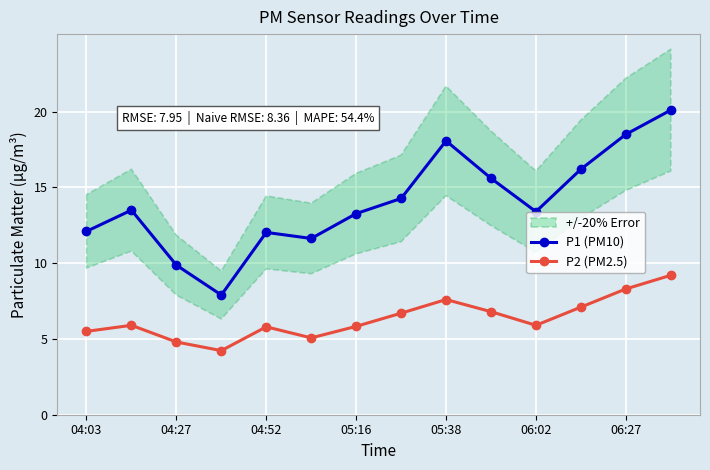

Is it true that P2 (PM2.5) equals 8.1 at 04:03?

False